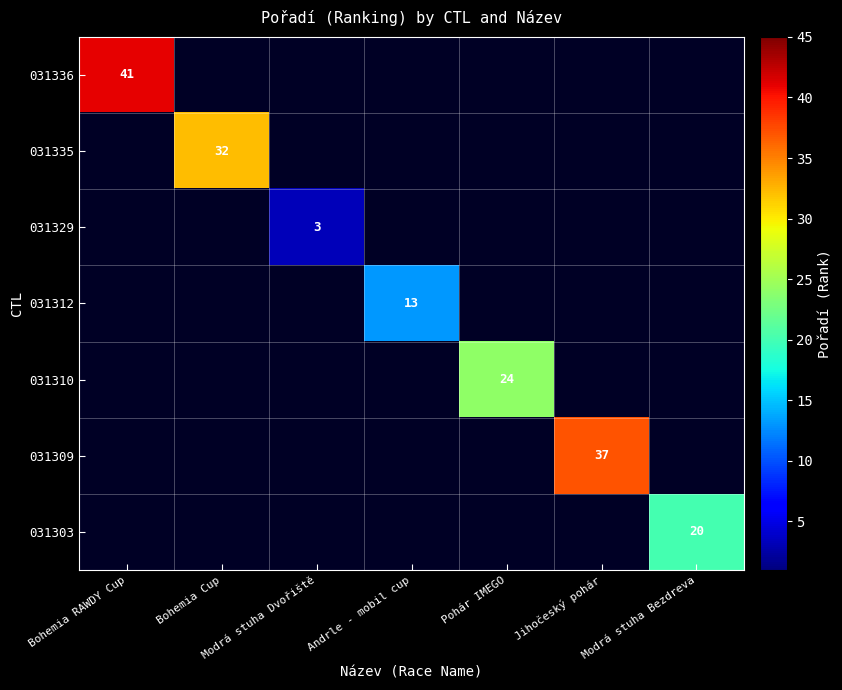

Count the number of categories in the chart.

7